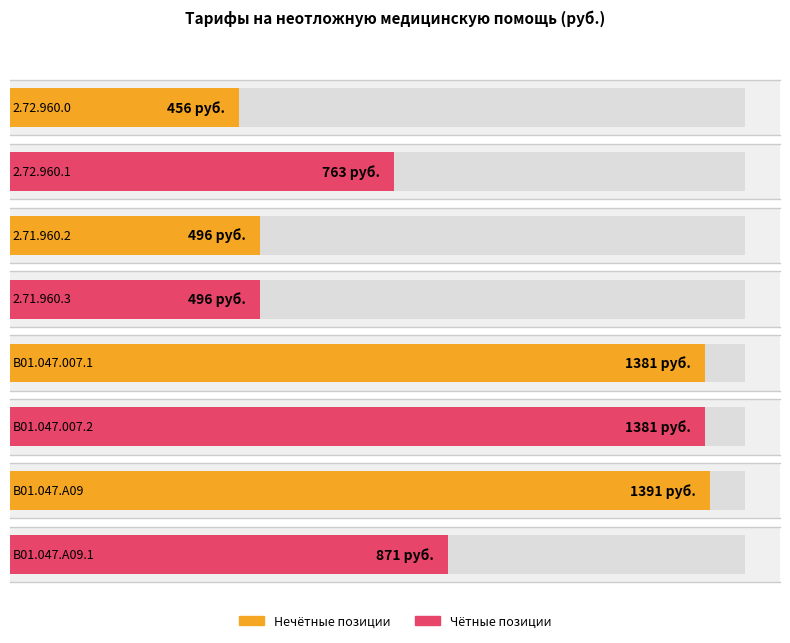

What is the label of the 2nd bar from the right?

B01.047.A09